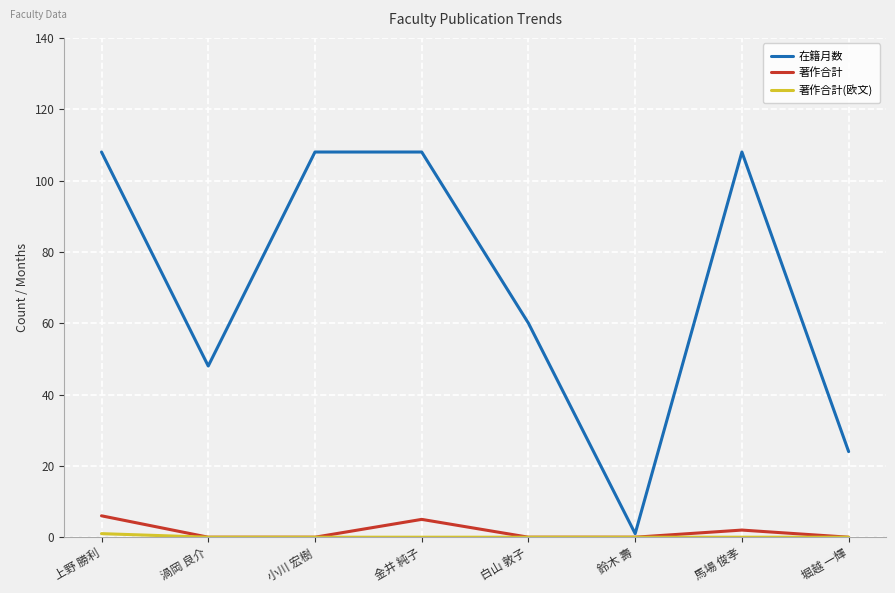

What is the total value across all series at 白山 敦子?

60